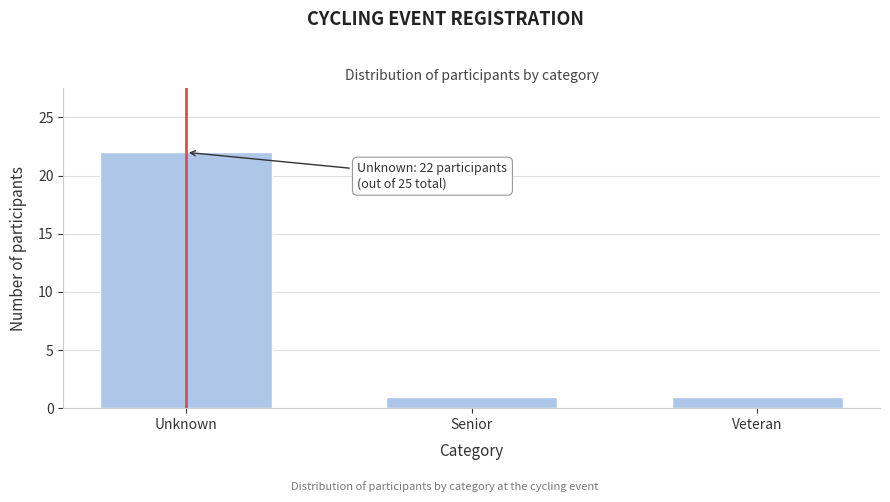

Reading left to right, what are all the values shown in this chart?

22	1	1